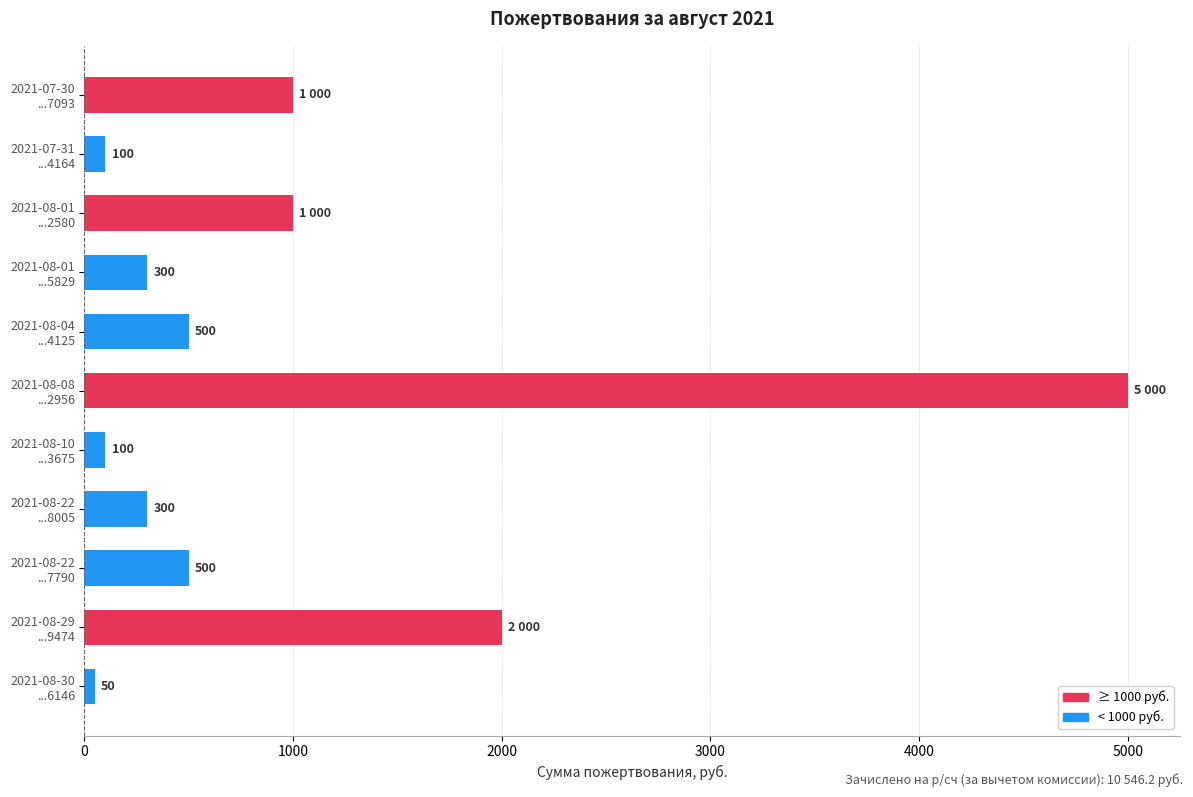

What is the value of the 10th bar from the top?

2000